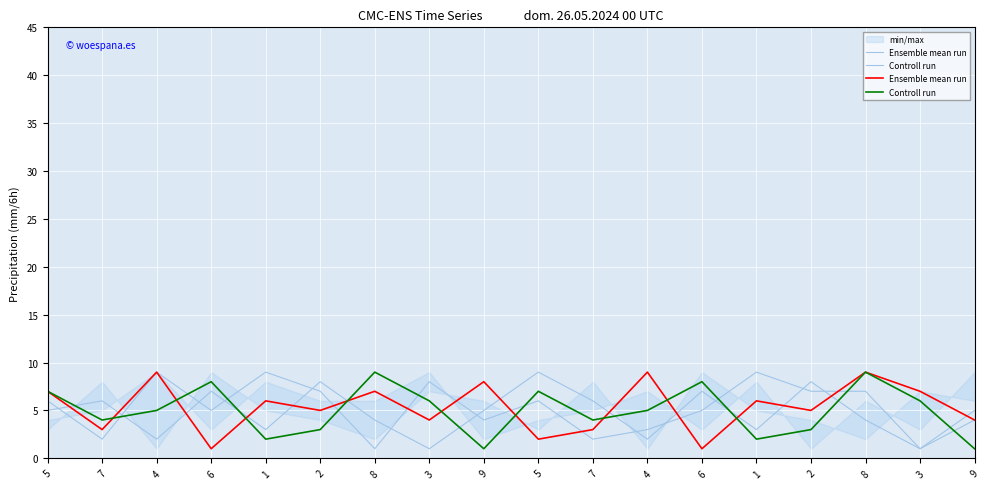

At 7, list the series in order from largest to smallest.

Controll run, Ensemble mean run